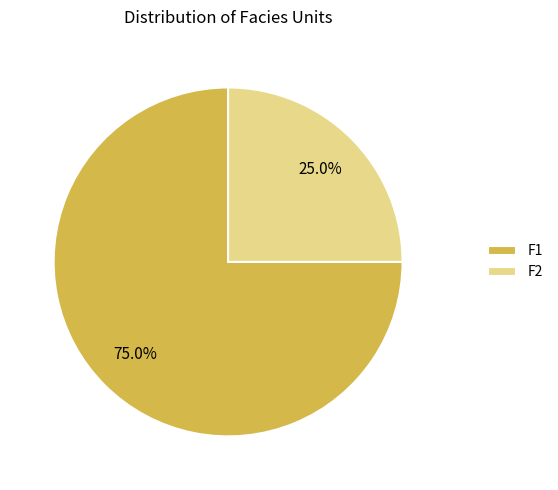

Is there any slice that represents more than half of the pie?

Yes